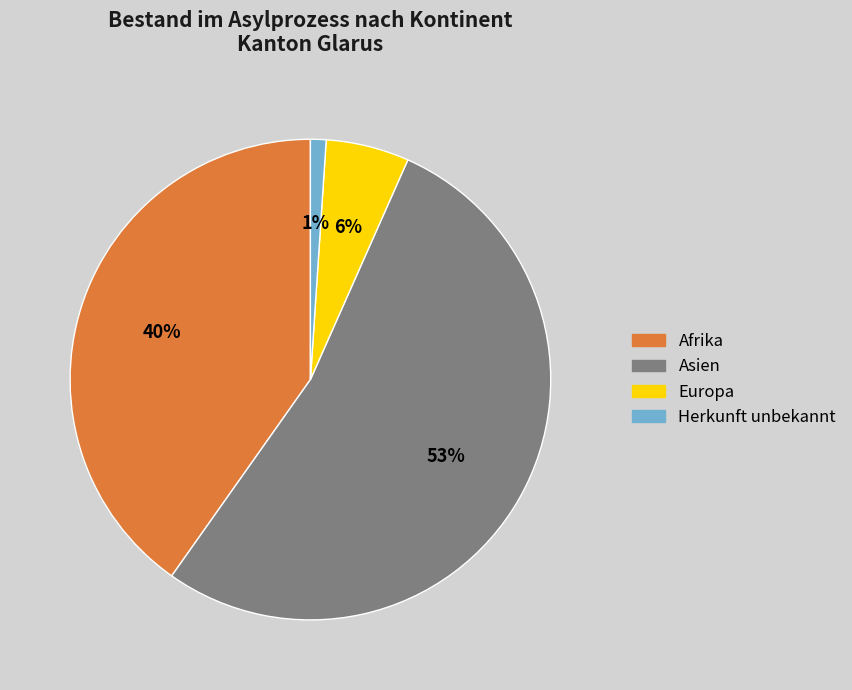

How many segments does this pie chart have?

4